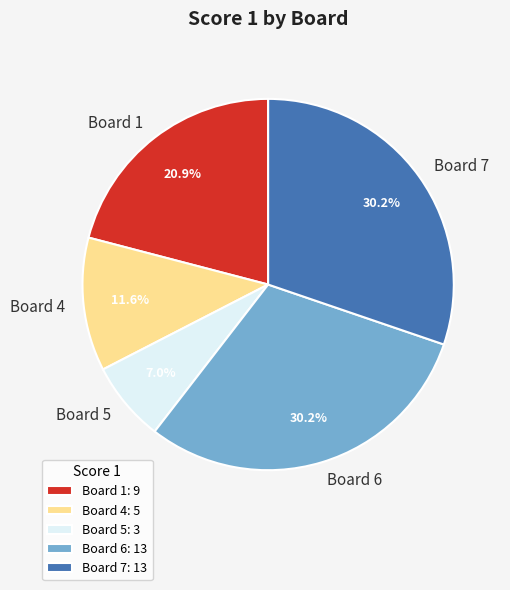

How much of the chart is everything except Board 4: 5?

88.4%